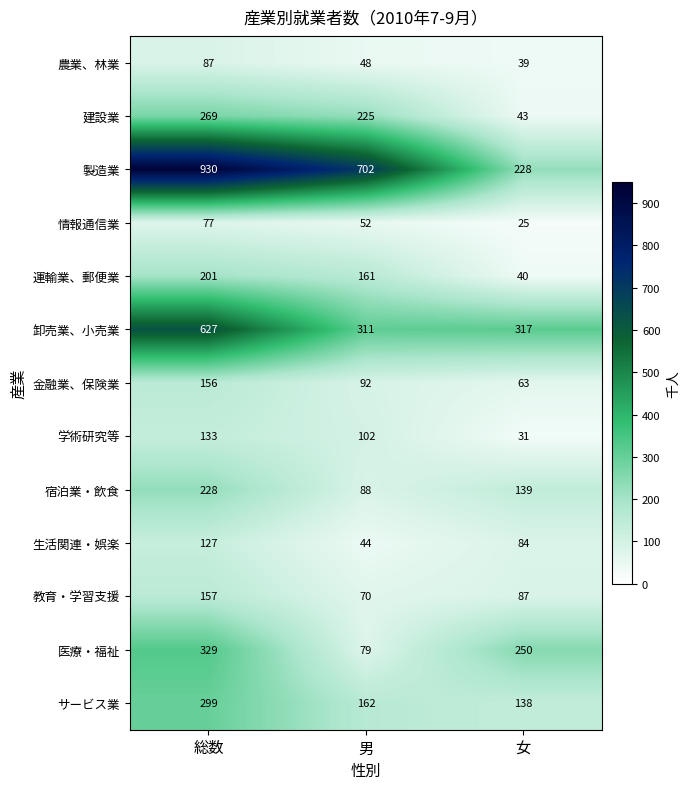

What is the total value across all series at 男?

2136